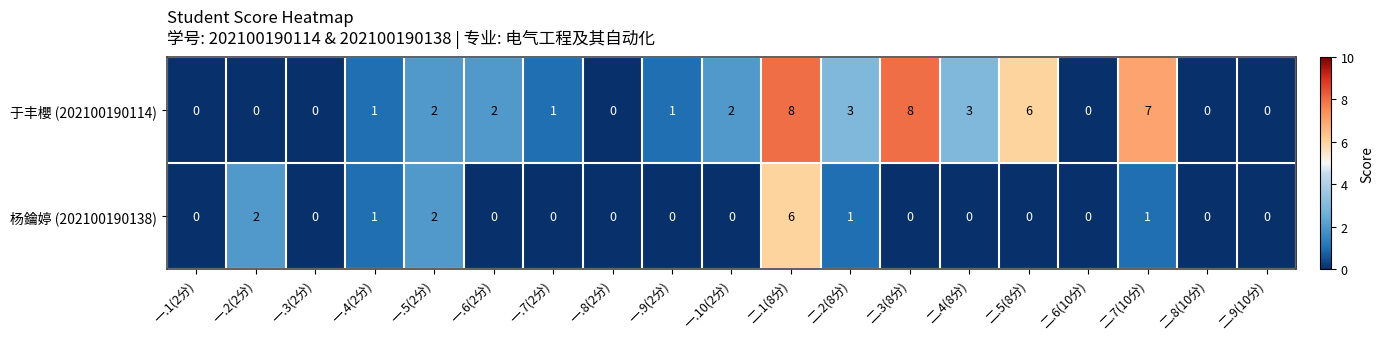

What is the difference between the maximum and minimum values in the 杨鑰婷 (202100190138) series?

6